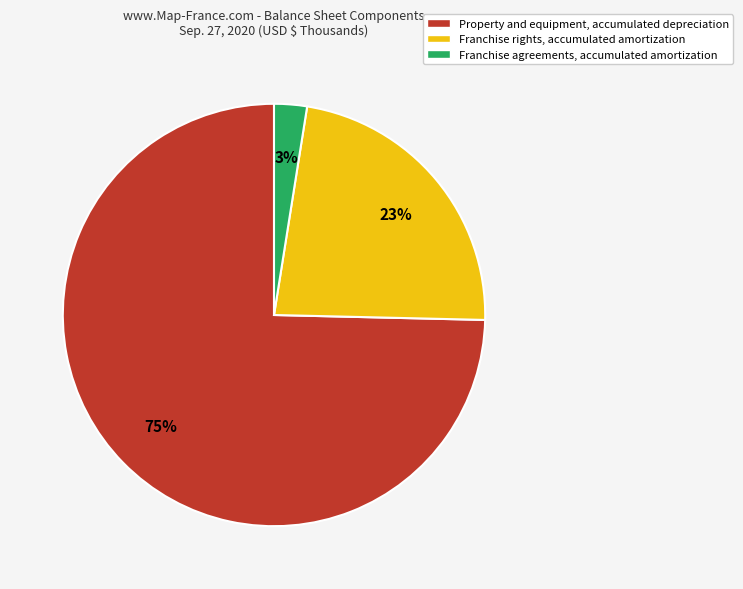

Is there any slice that represents more than half of the pie?

Yes